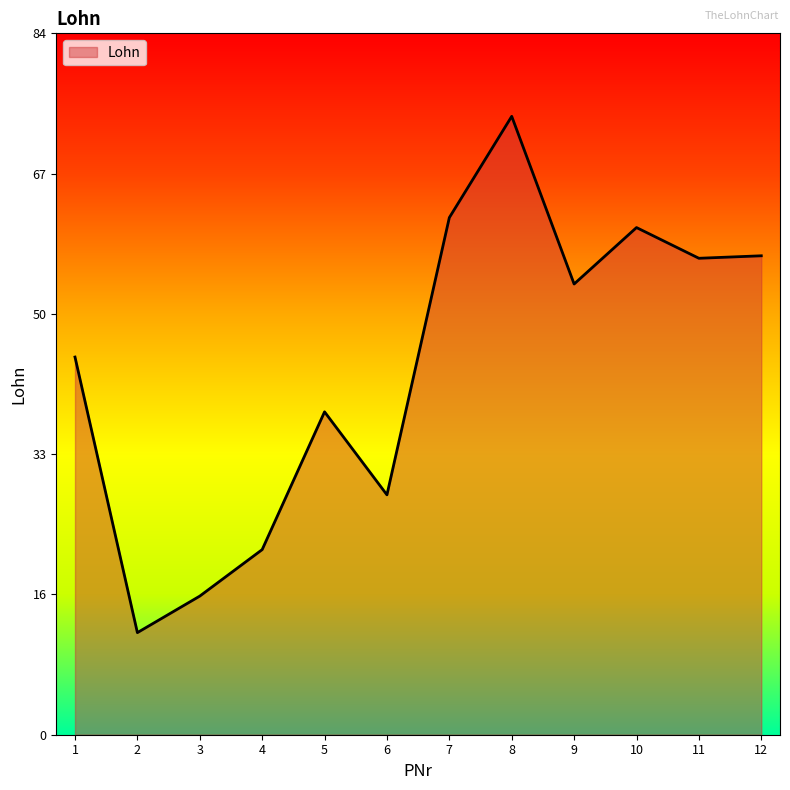

What is the average value?

44.3